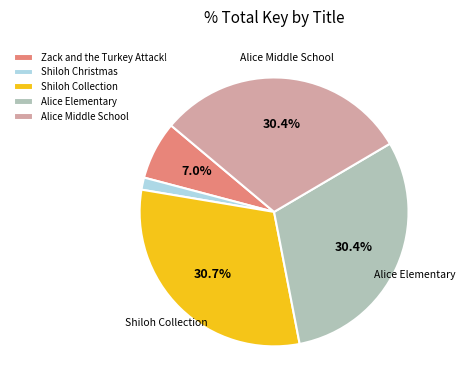

Does any single category account for the majority?

No